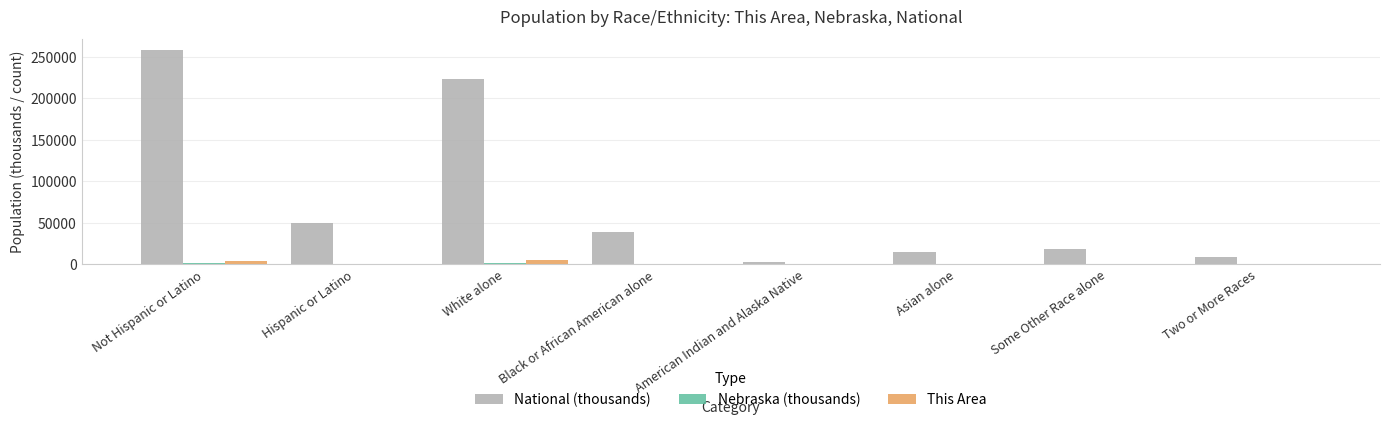

What is the total value across all series at Black or African American alone?

39030.2